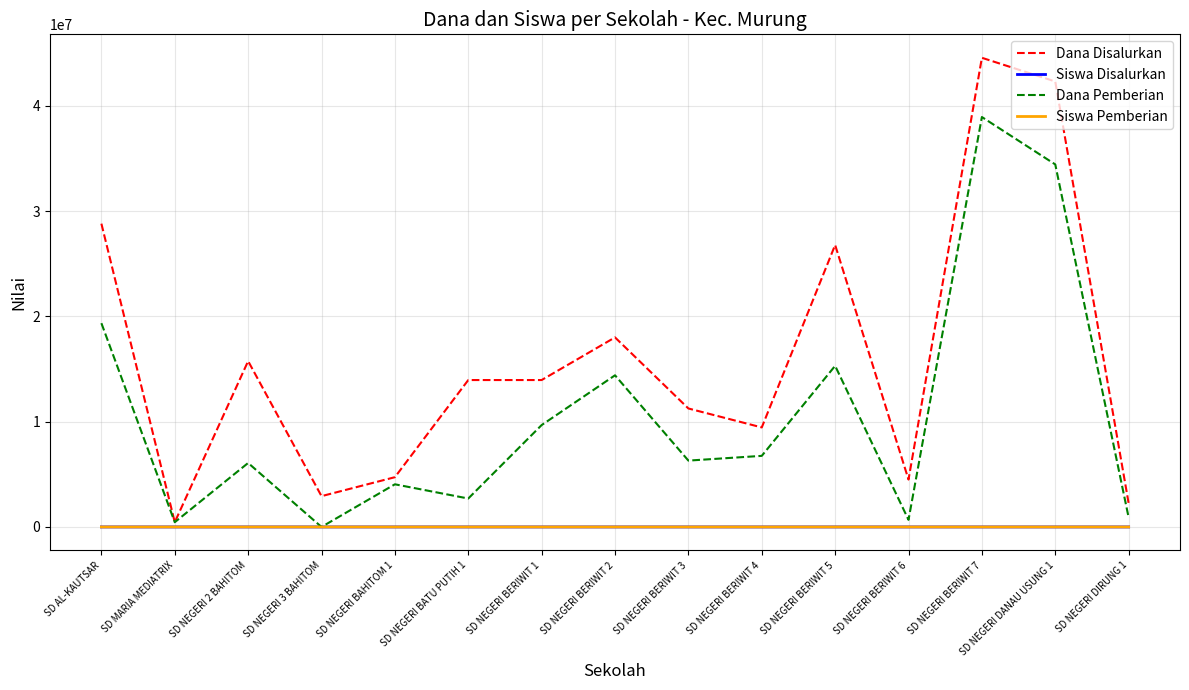

Between SD NEGERI 3 BAHITOM and SD NEGERI BATU PUTIH 1, which series saw the biggest shift?

Dana Disalurkan